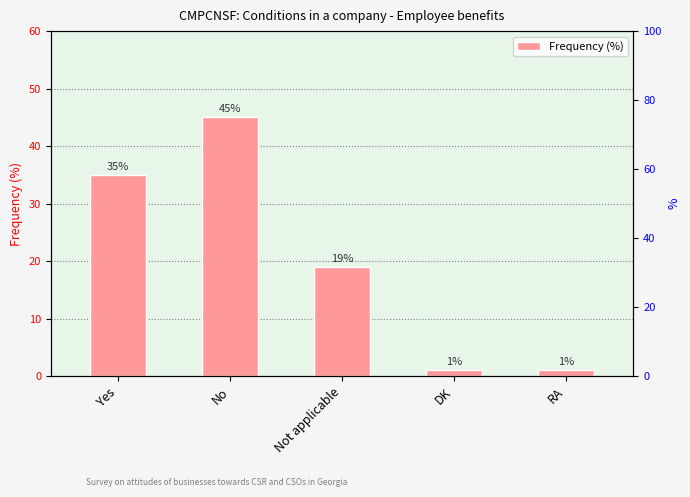

True or false: the data shows 16 at Yes.

False